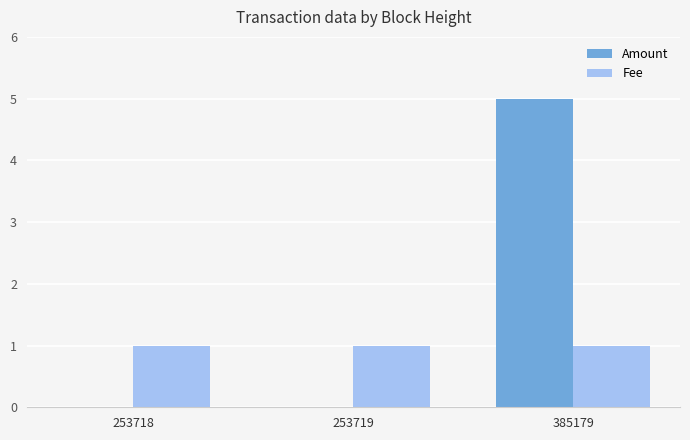

Reading left to right, extract all data points from this chart.

Amount: 0	0	5
Fee: 1	1	1